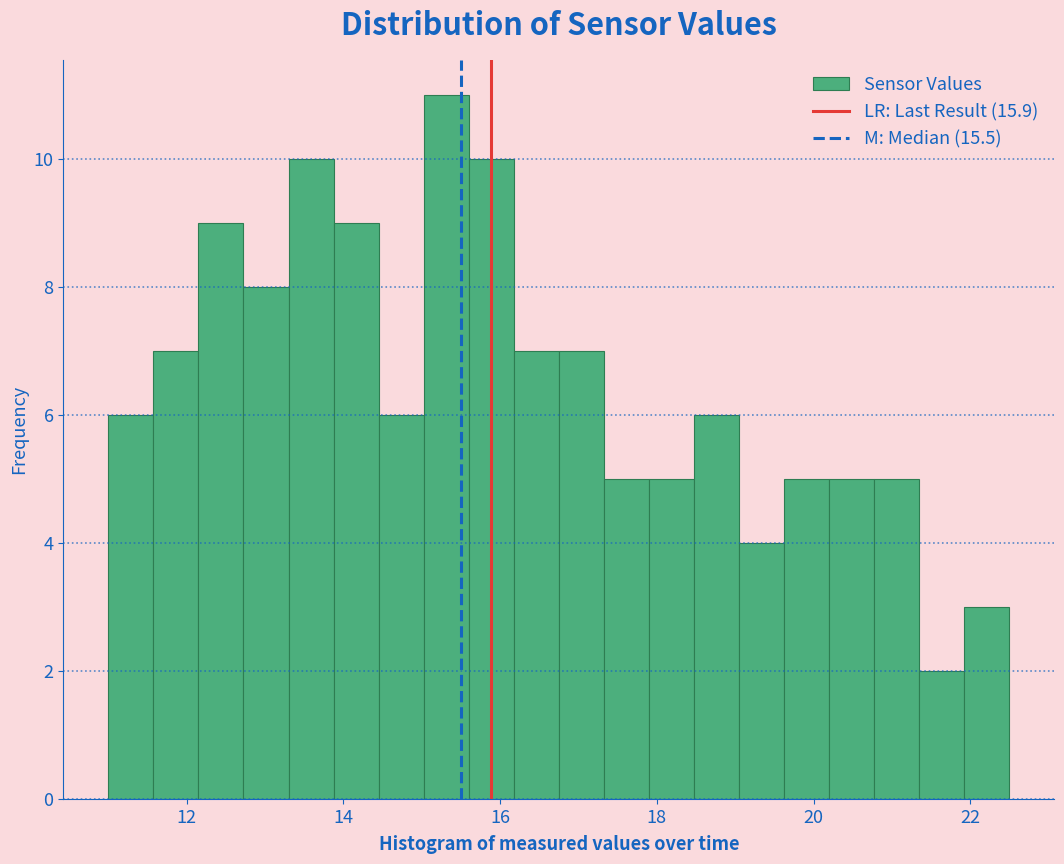

Read against the x-axis, roughly where is the centre of the tallest bar?

15.4